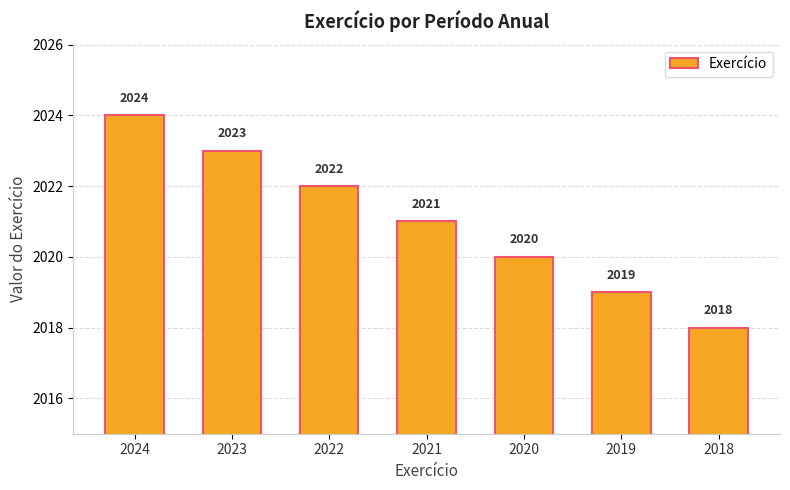

Rank the categories by value from highest to lowest.

2024, 2023, 2022, 2021, 2020, 2019, 2018